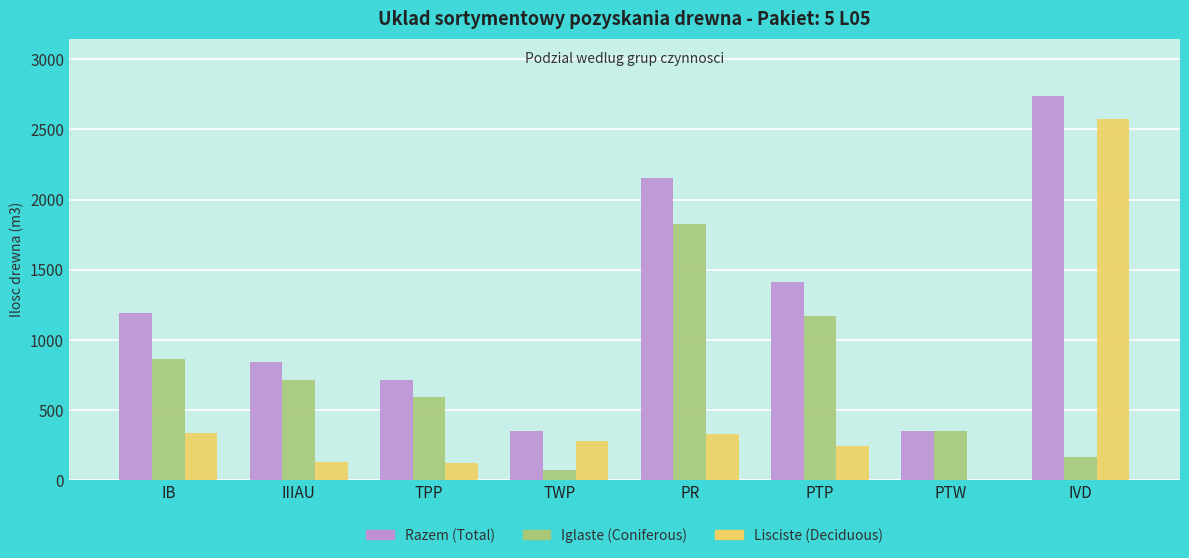

At which category is the sum across all series the highest?

IVD